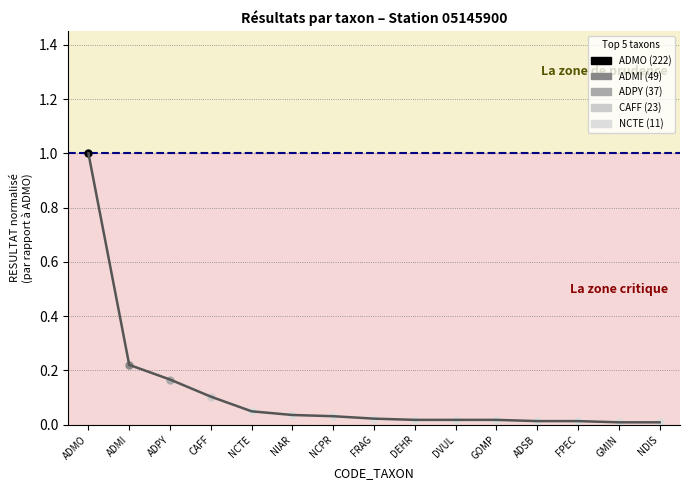

List the labels in order of value, smallest first.

GMIN, NDIS, ADSB, FPEC, DEHR, DVUL, GOMP, FRAG, NCPR, NIAR, NCTE, CAFF, ADPY, ADMI, ADMO